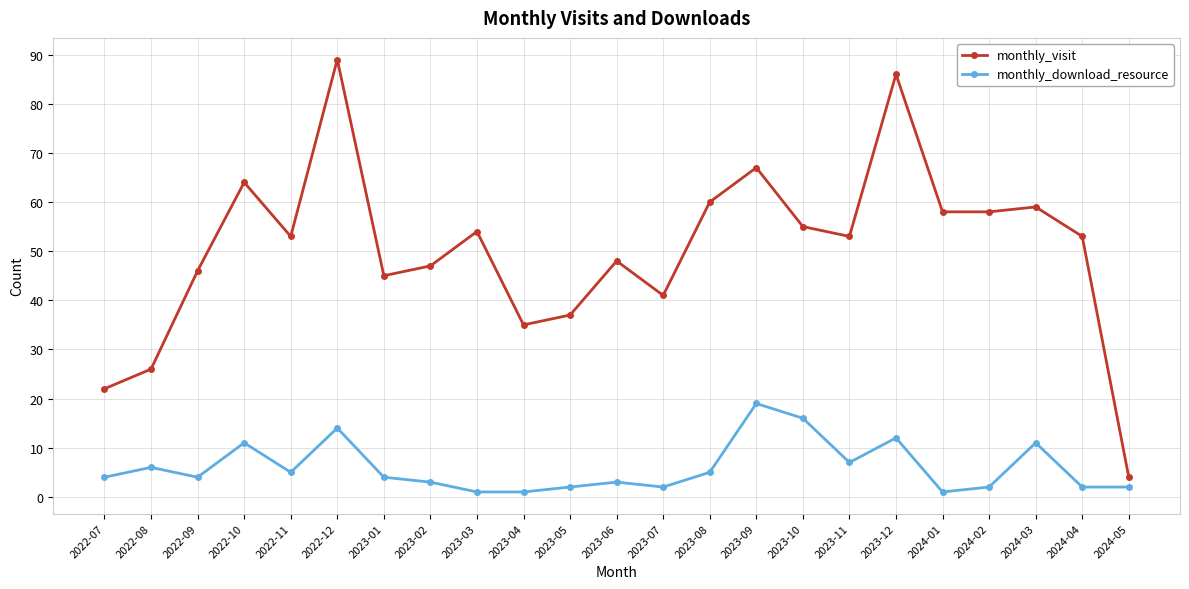

Where is the first local minimum for monthly_download_resource?

2022-09